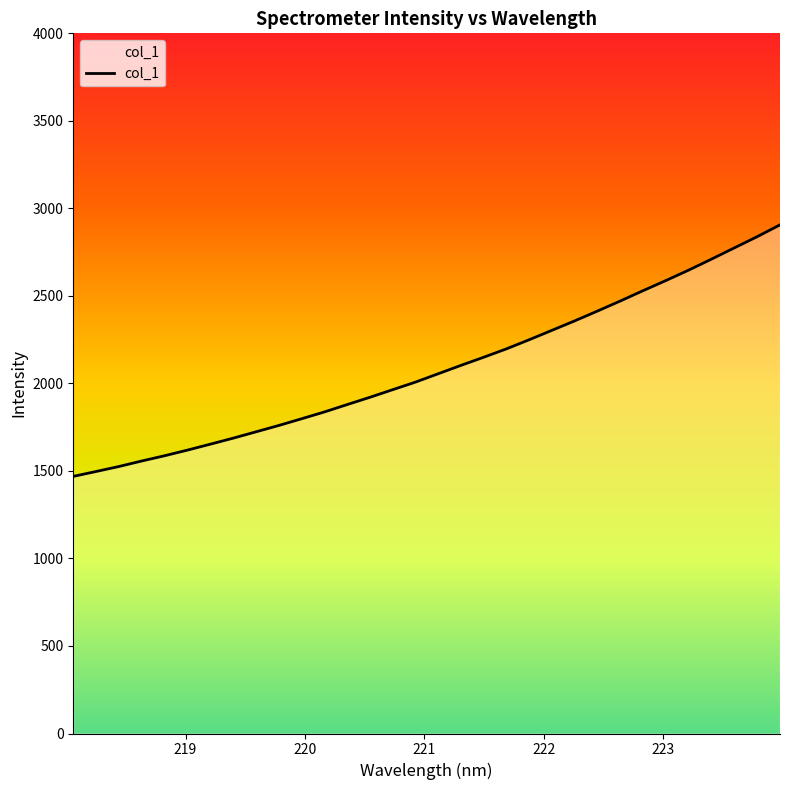

What is the maximum value shown in the chart?

2905.7